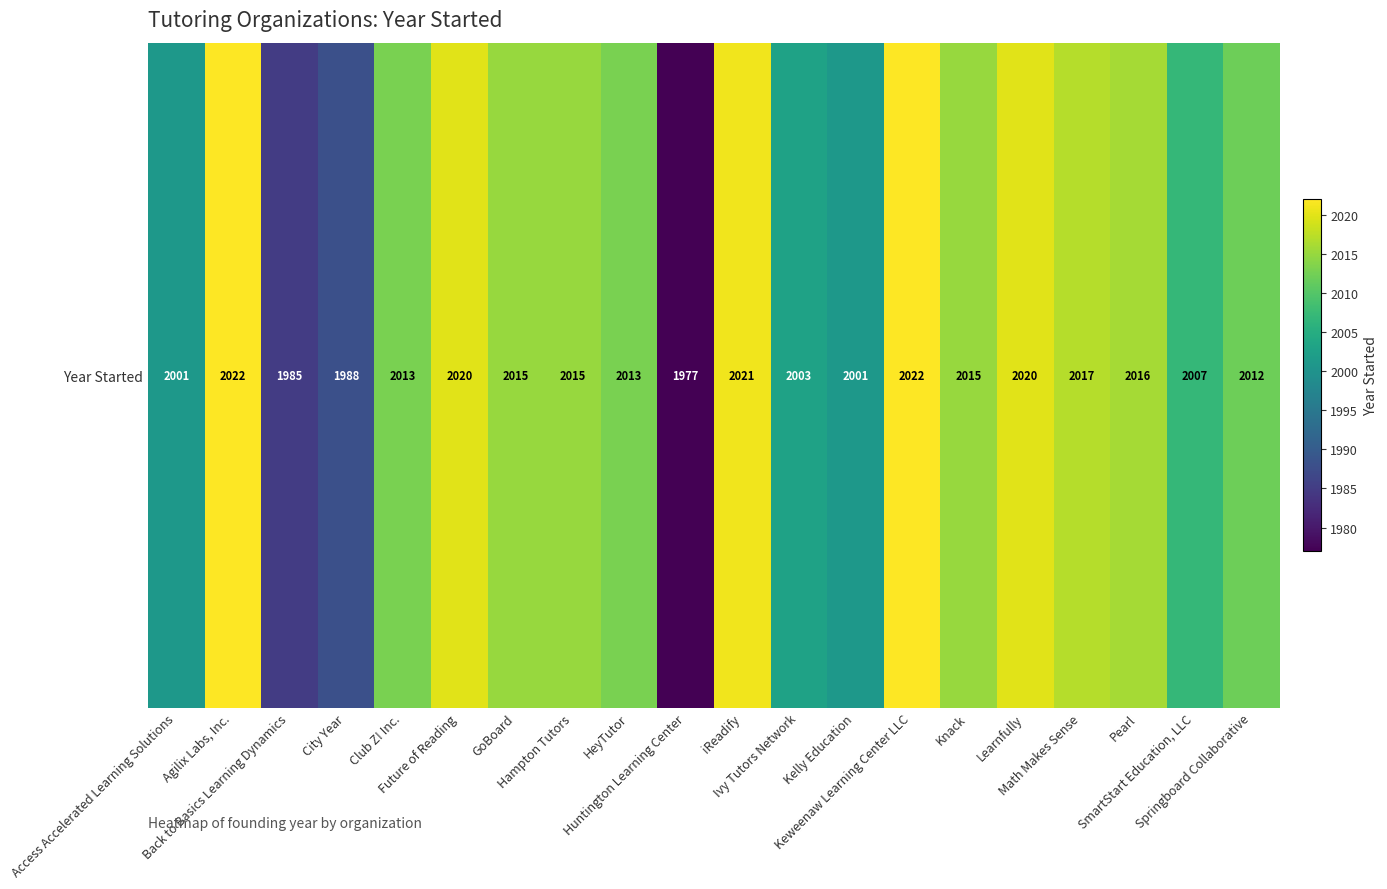

Is it true that the value at Hampton Tutors is 2015?

True